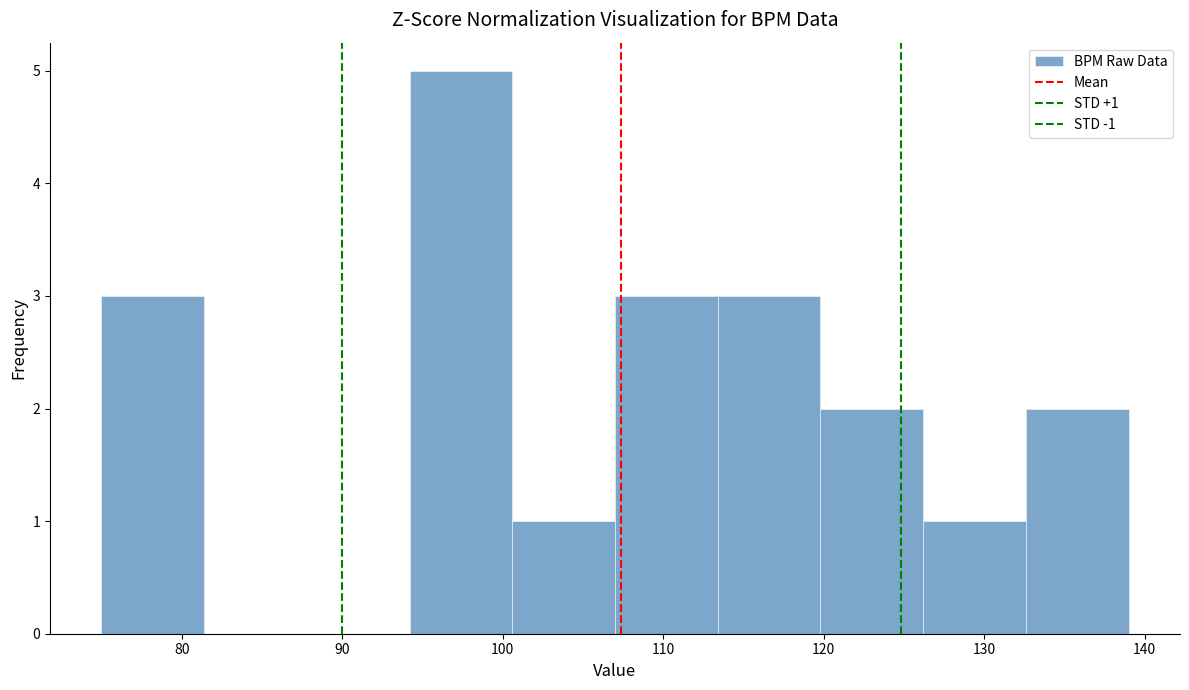

Which range on the x-axis has the tallest bar?

94.2 to 100.6